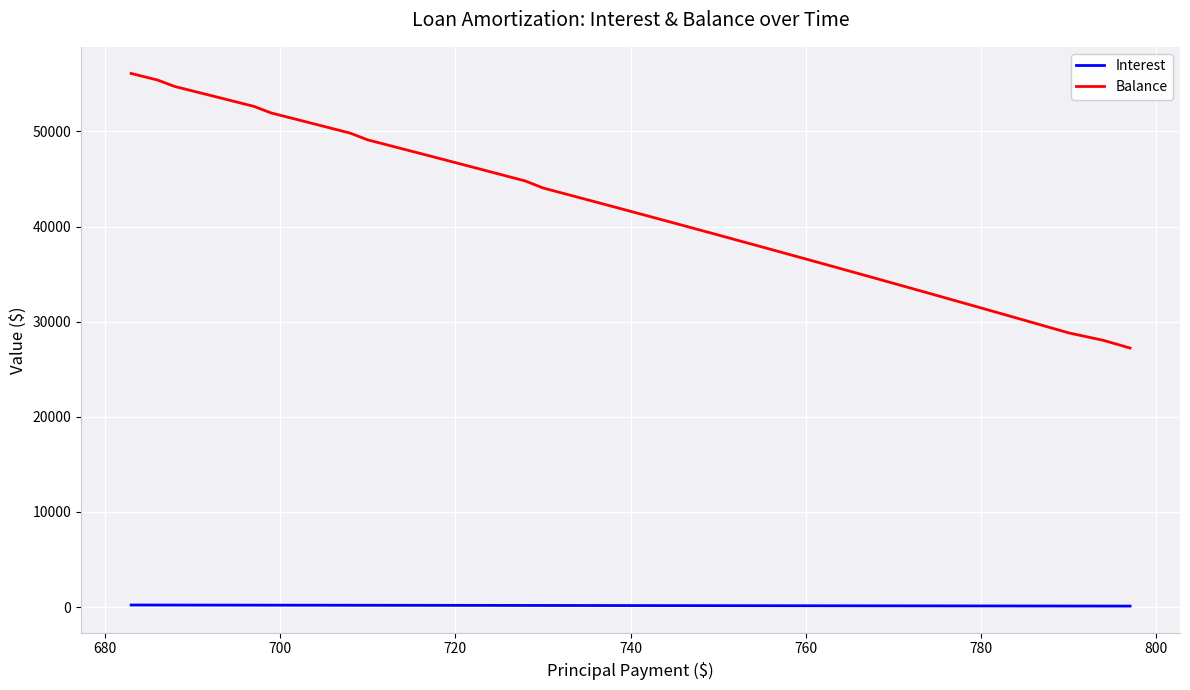

Which series has the largest range (max minus min)?

Balance